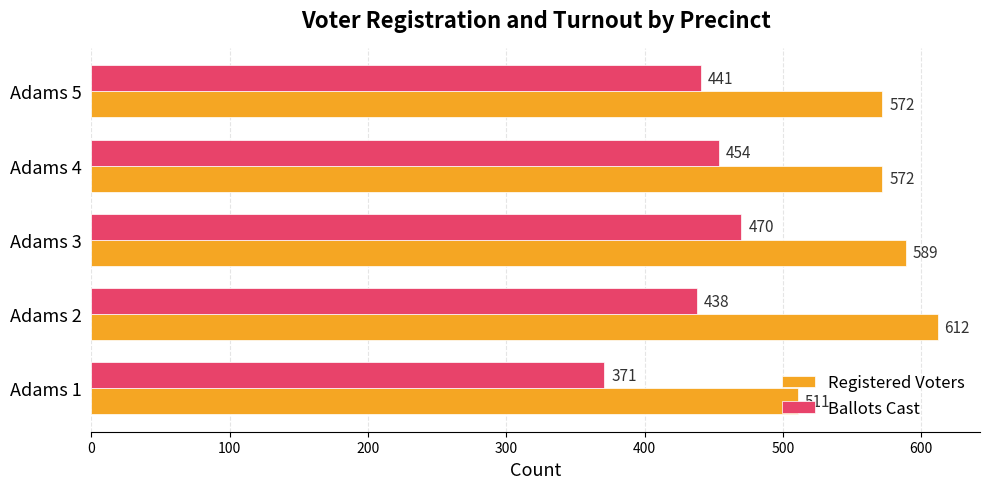

The Registered Voters series shows 511 at Adams 1. True or false?

True